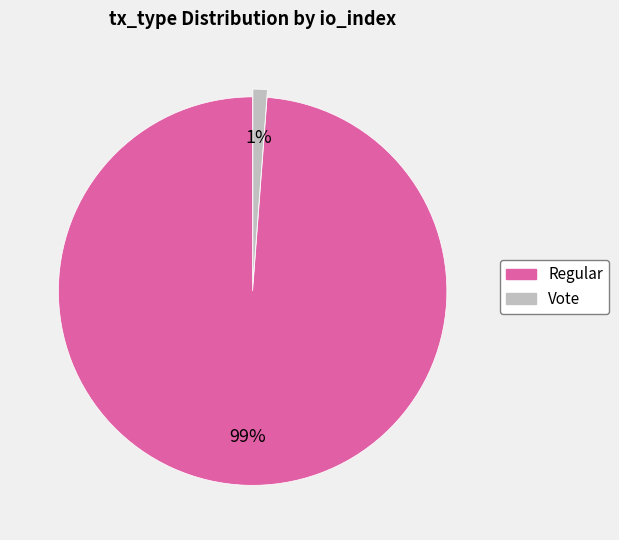

True or false: Regular accounts for 99% of the total.

True